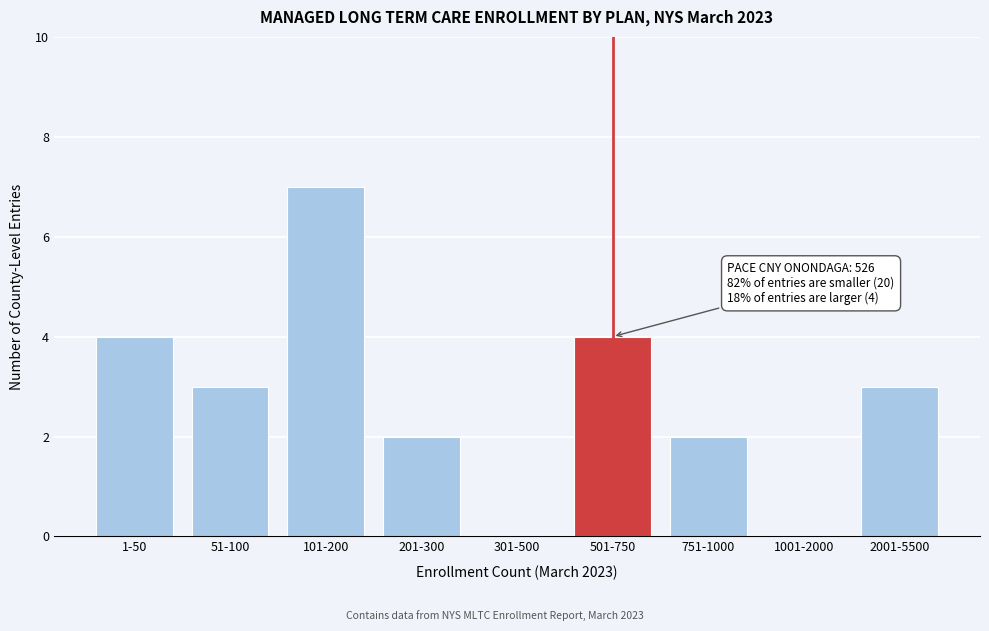

Reading left to right, list all the values displayed in this chart.

1-50=4	51-100=3	101-200=7	201-300=2	301-500=0	501-750=4	751-1000=2	1001-2000=0	2001-5500=3